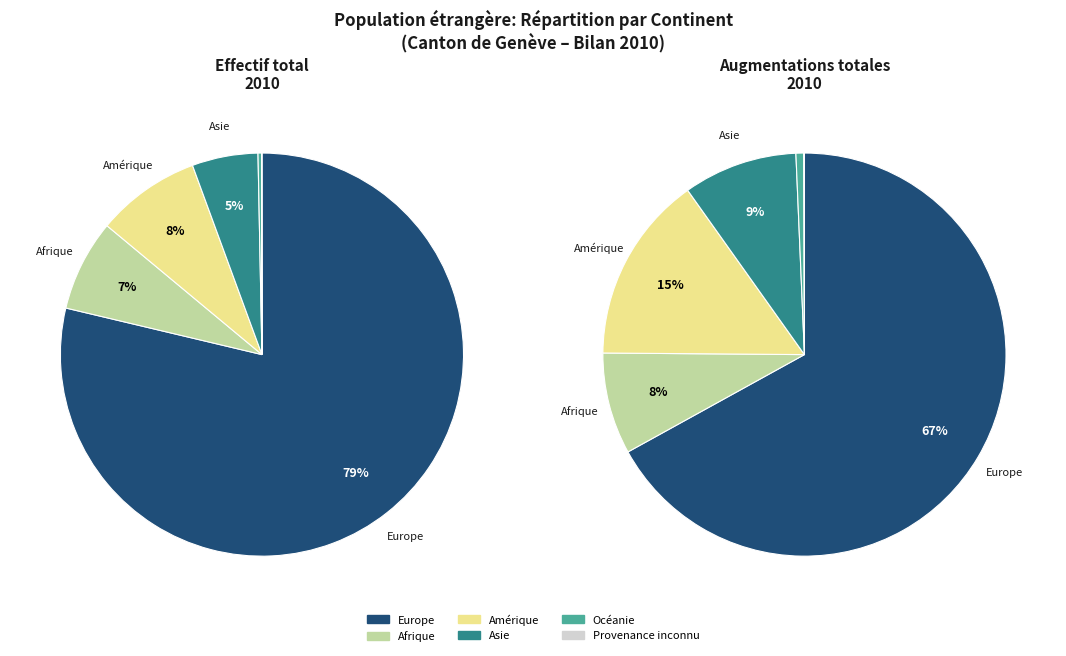

What portion of the pie excludes Europe?

21.3%